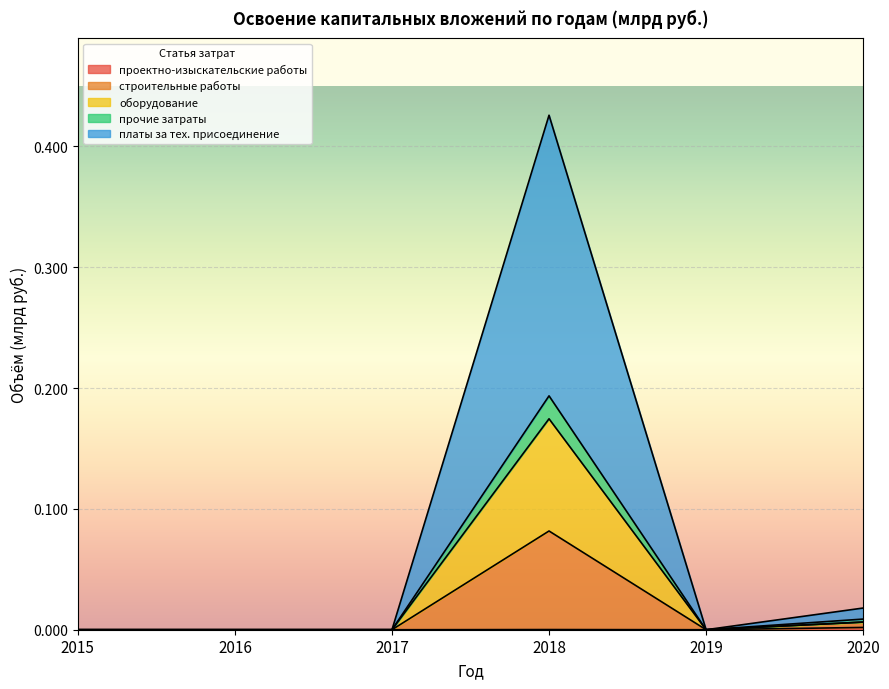

At which label does прочие затраты reach its minimum?

2015